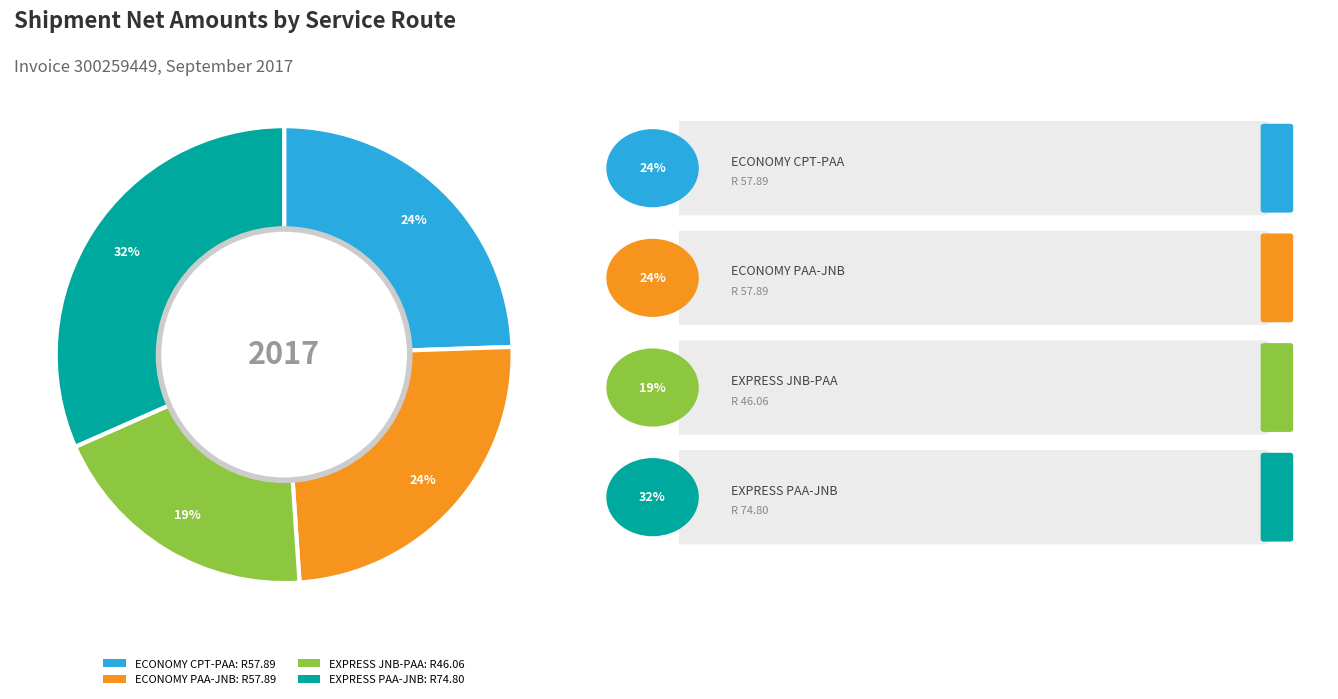

Does ECONOMY PAA-JNB represent more than half of the total?

No